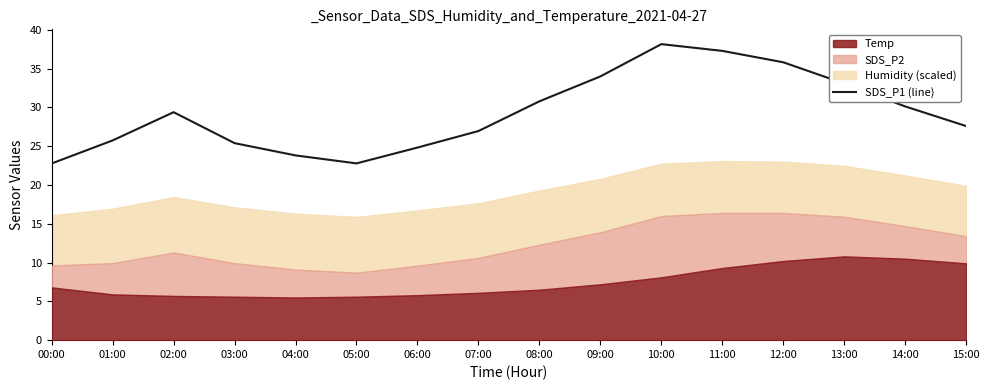

Between 04:00 and 00:00, which is larger?

04:00